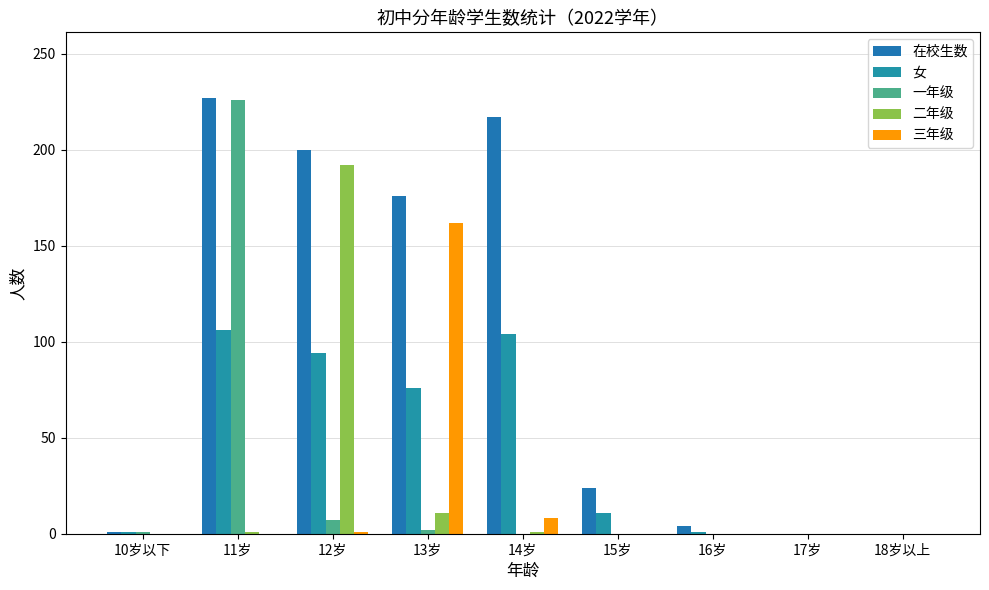

Are the bars horizontal?

No